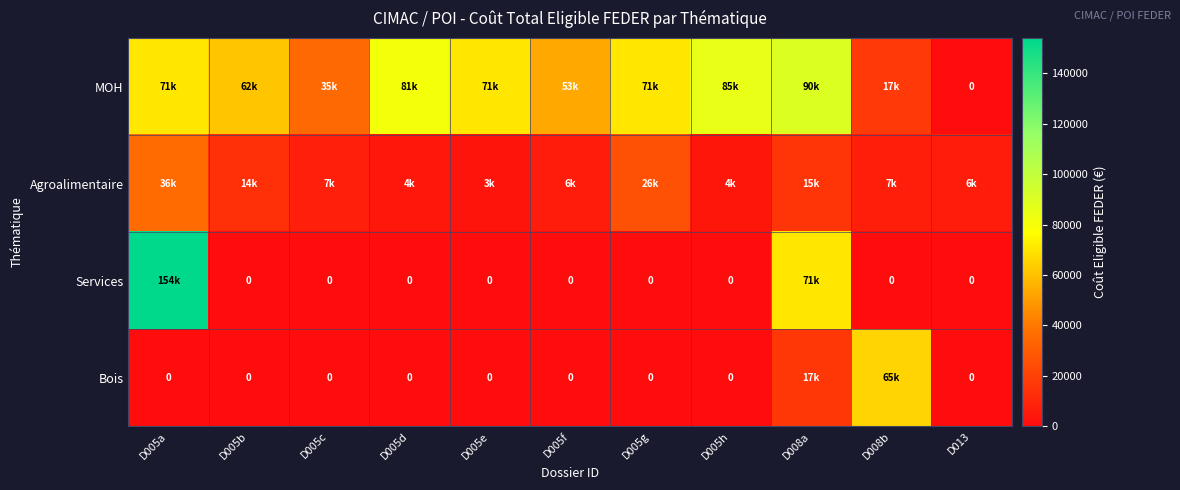

Which has a higher value, D008b or D005f?

D005f